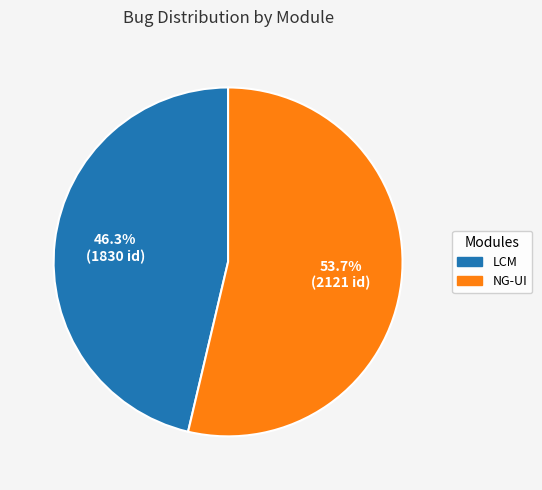

What percentage is the NG-UI slice, to the nearest percent?

54%